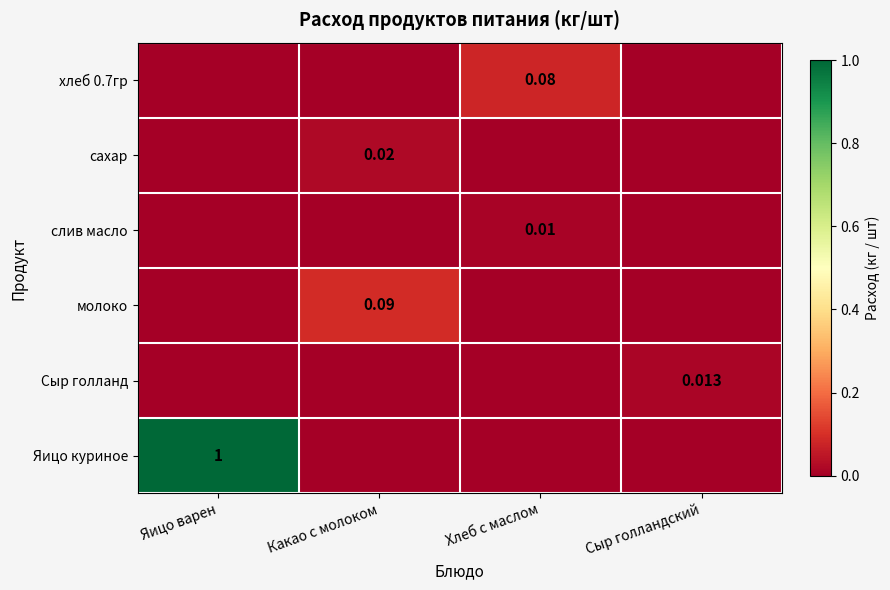

How many distinct data groups are displayed?

6